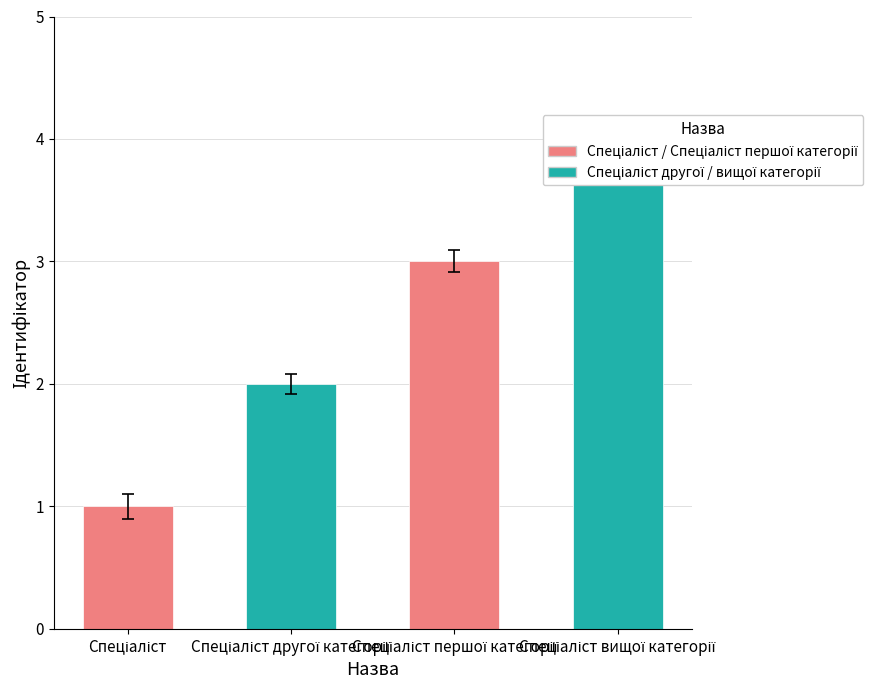

What is the value of the 2nd bar from the left?

1.9